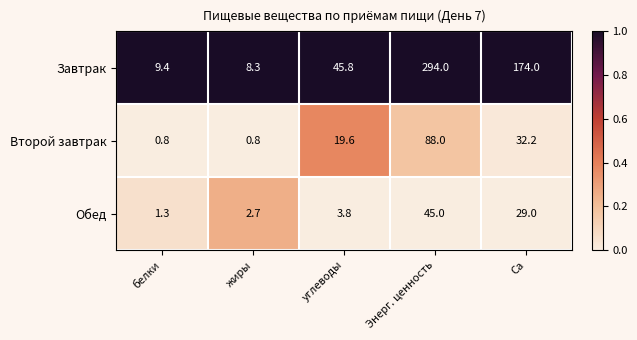

Reading left to right, list all the values displayed in this chart.

Завтрак: белки=9.4	жиры=8.3	углеводы=45.8	Энерг. ценность=294.0	Са=174.0
Второй завтрак: белки=0.8	жиры=0.8	углеводы=19.6	Энерг. ценность=88.0	Са=32.2
Обед: белки=1.3	жиры=2.7	углеводы=3.8	Энерг. ценность=45.0	Са=29.0